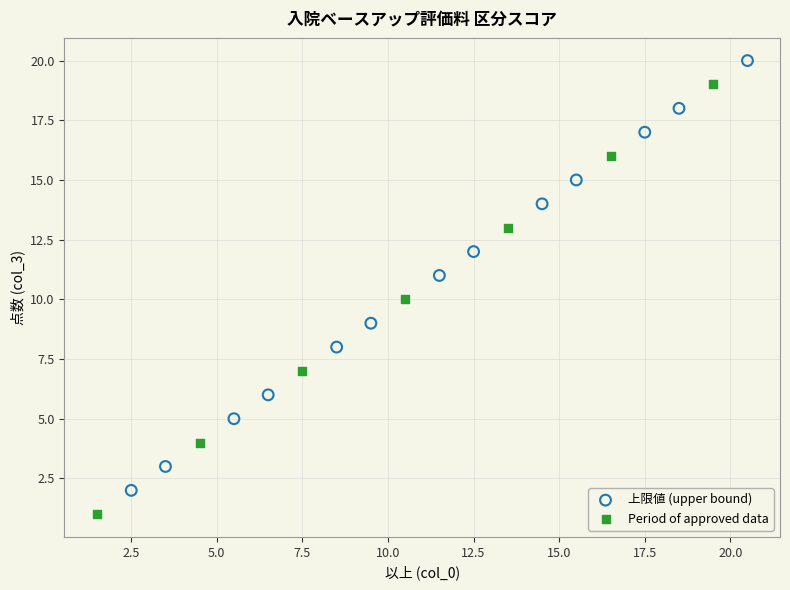

What are all the series names shown in the legend?

上限値 (upper bound), Period of approved data